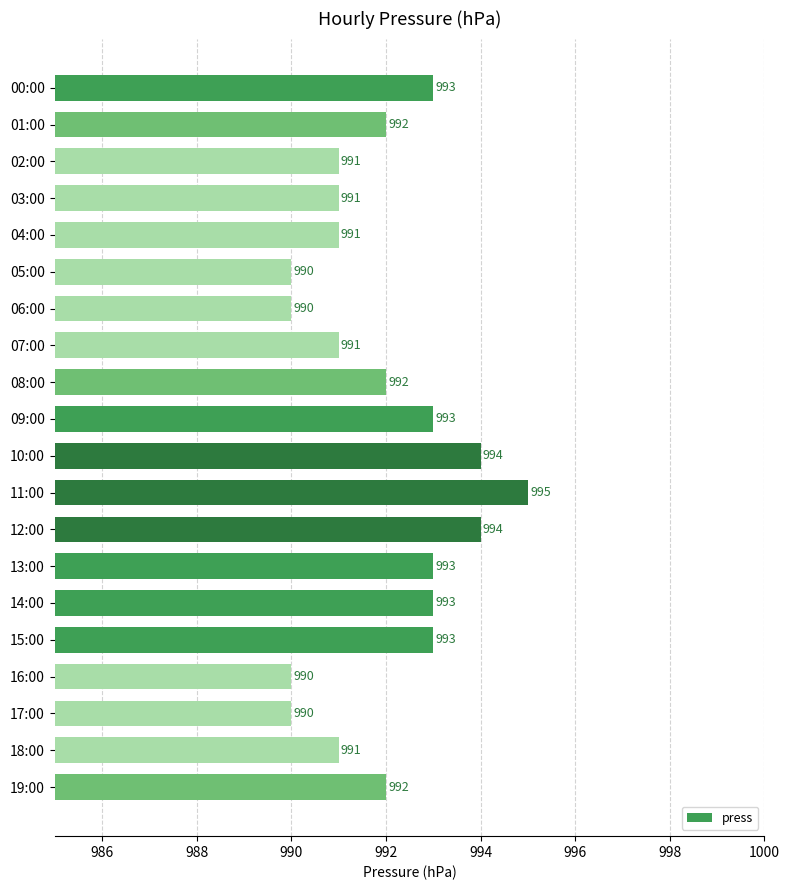

The chart shows a value of 991 at 03:00. True or false?

True